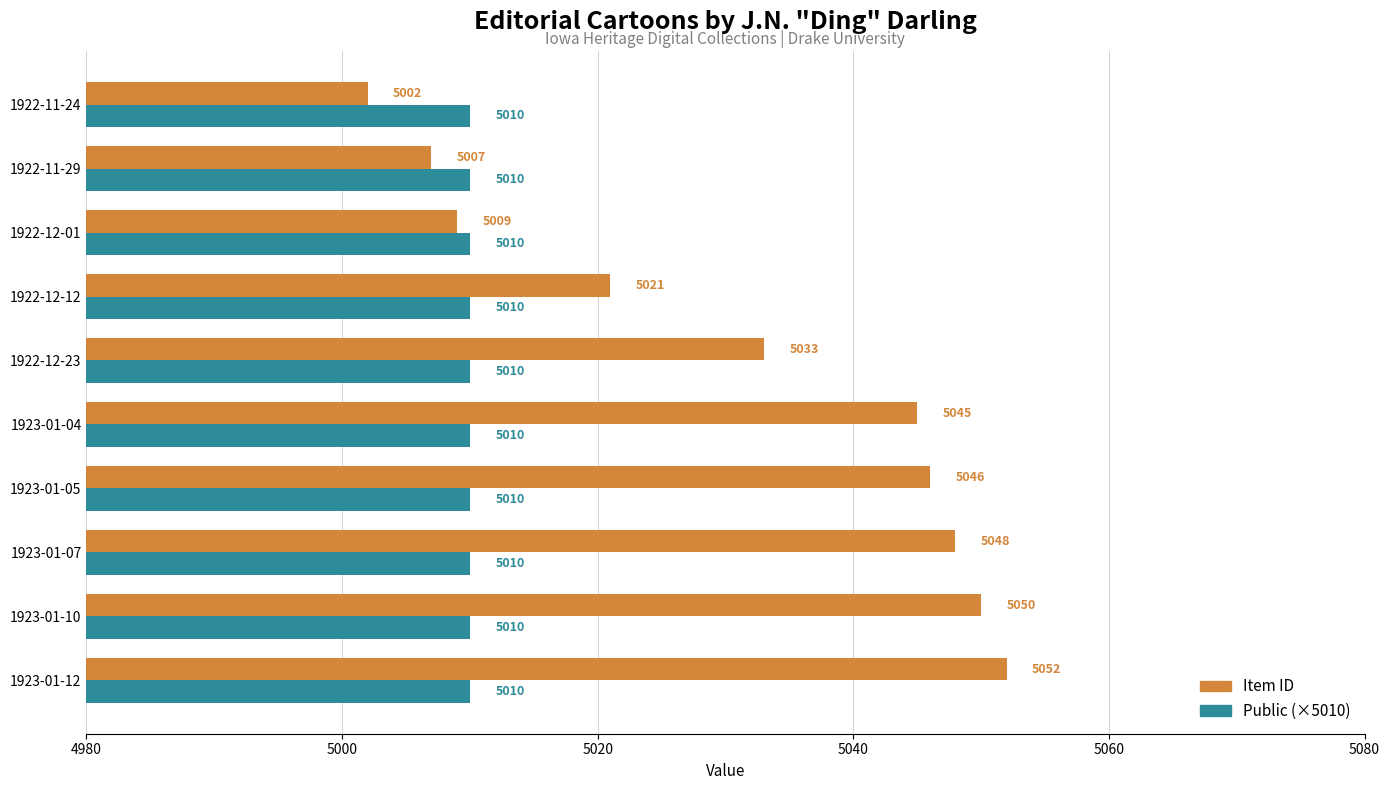

What is the maximum value for Public (×5010)?

5010